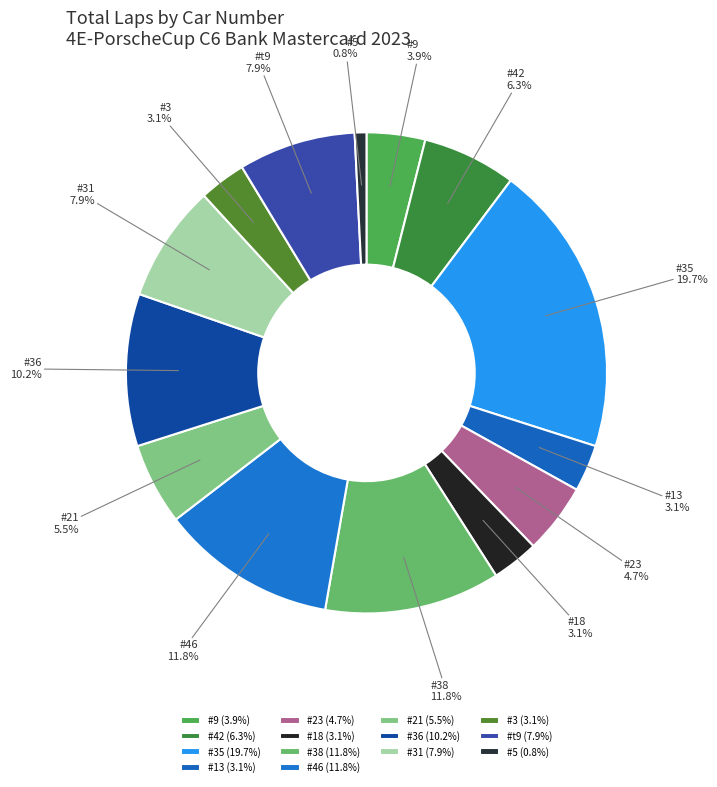

How many segments does this pie chart have?

14